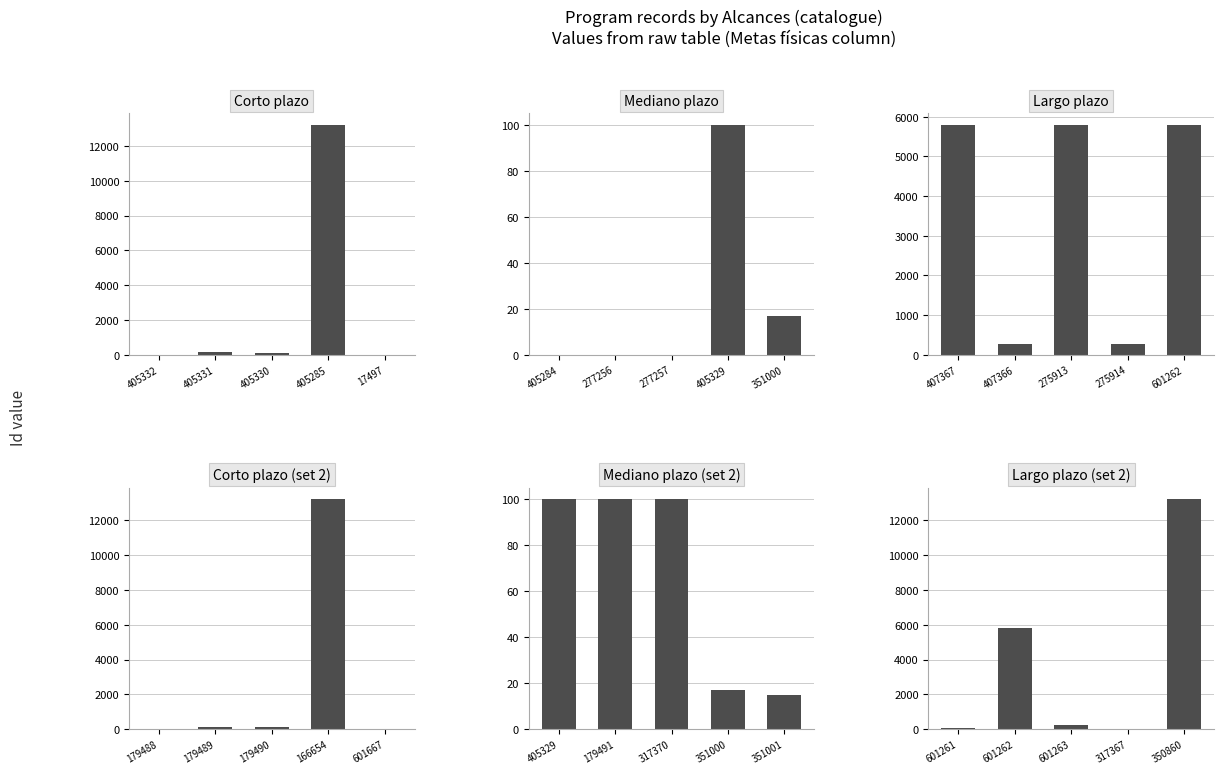

Rank the categories by Corto plazo value from lowest to highest.

17497, 405332, 405330, 405331, 405285